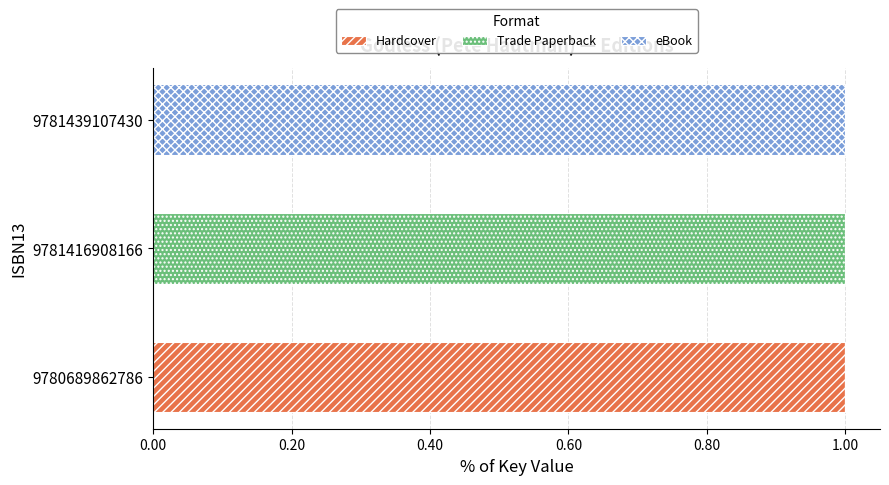

What are all the series names shown in the legend?

Hardcover, Trade Paperback, eBook